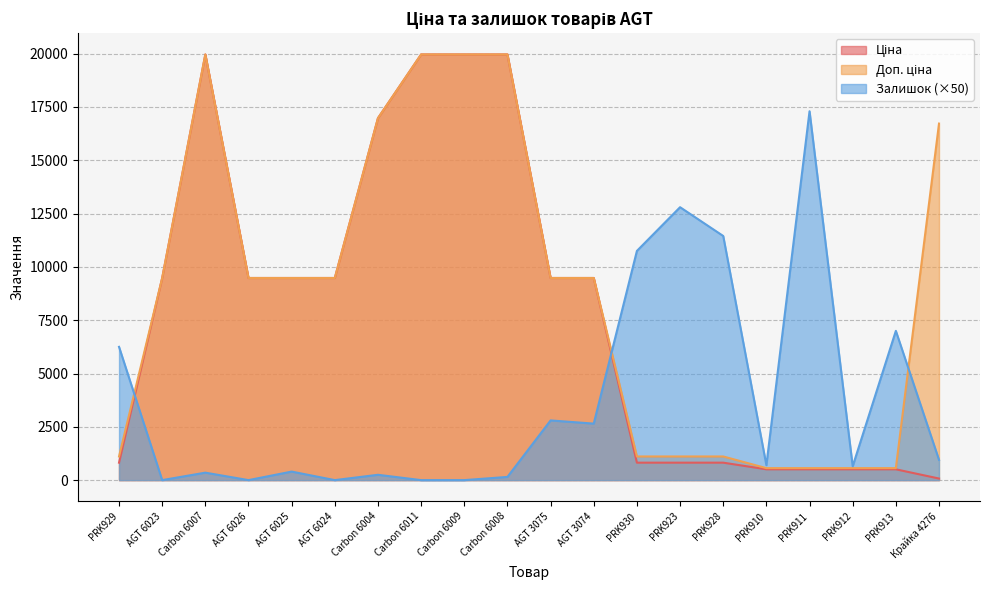

How many lines are shown in the chart?

3